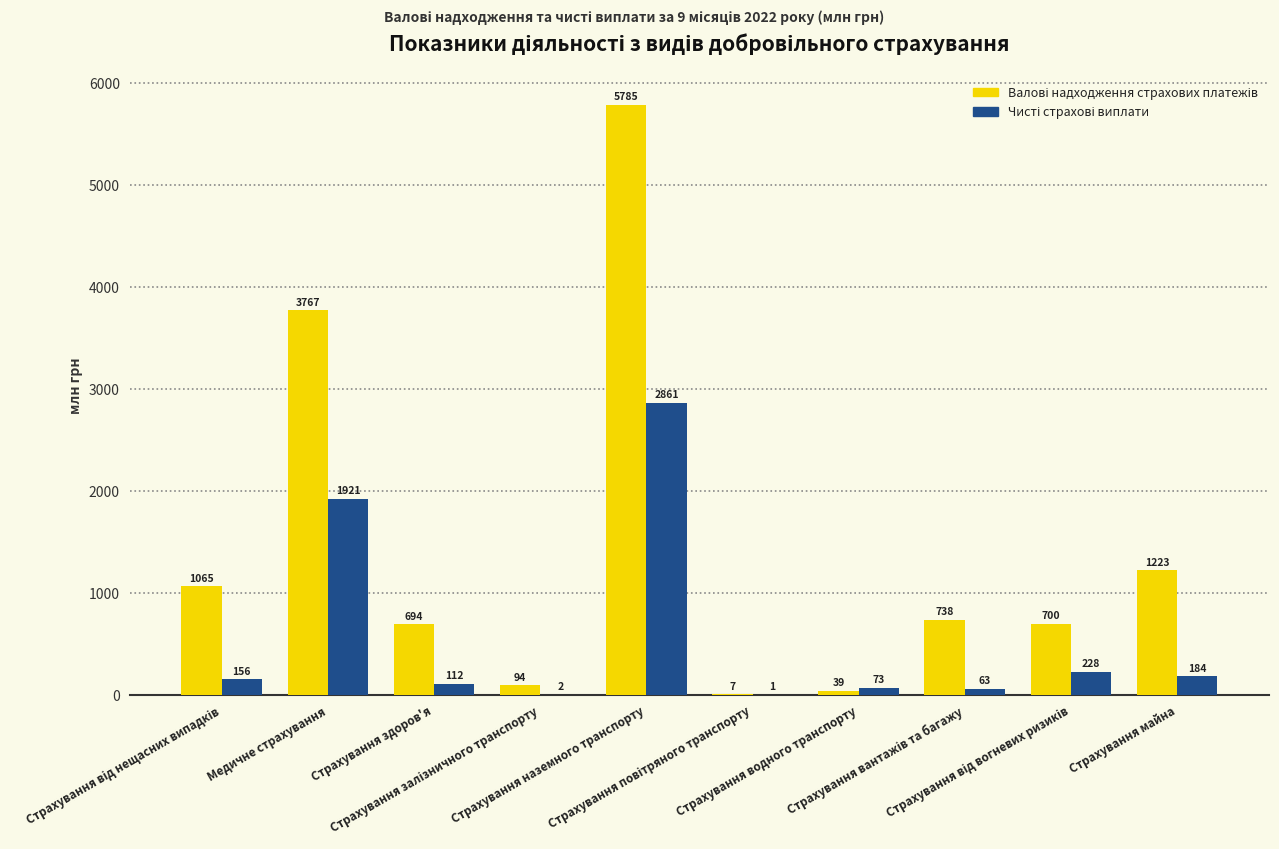

What is the maximum value shown in the chart?

5784.8